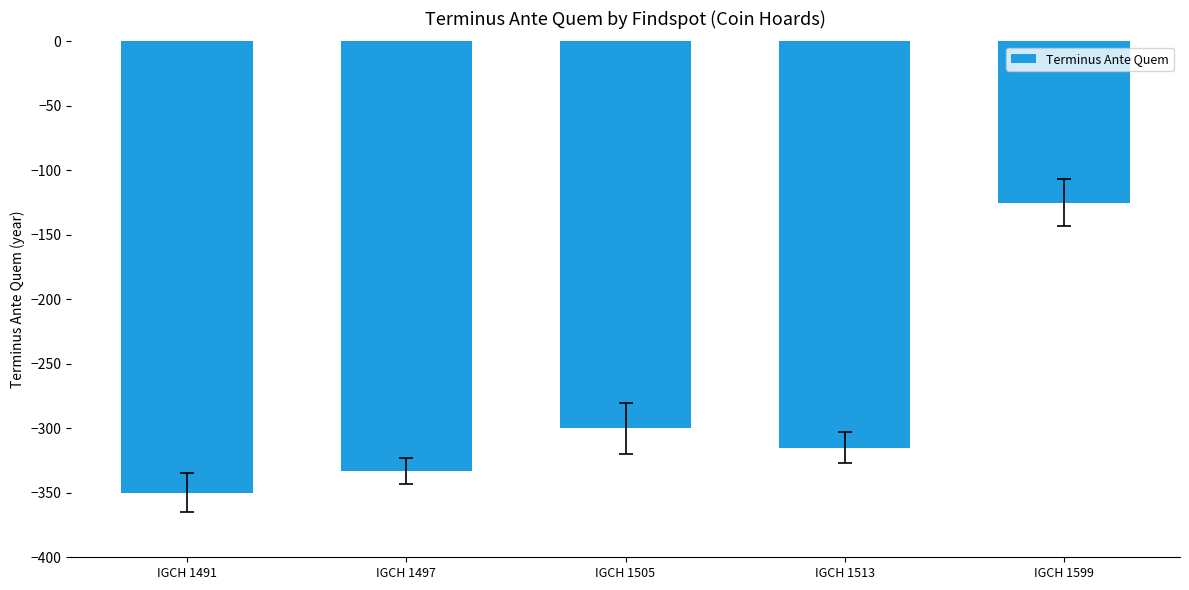

Where is the data nearest to the value -237?

IGCH 1505